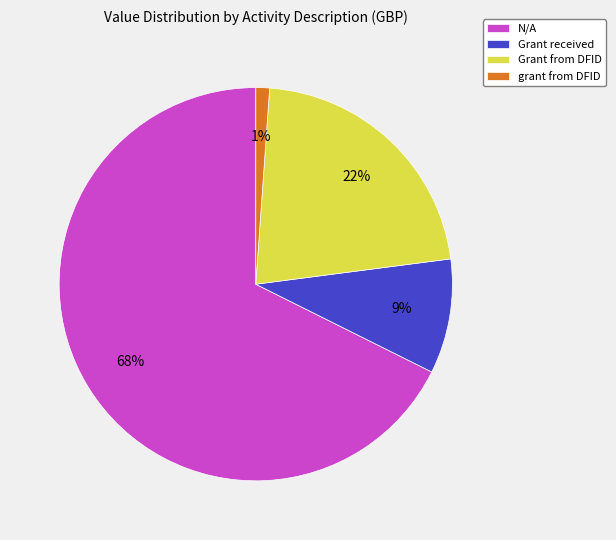

Does any single category account for the majority?

Yes